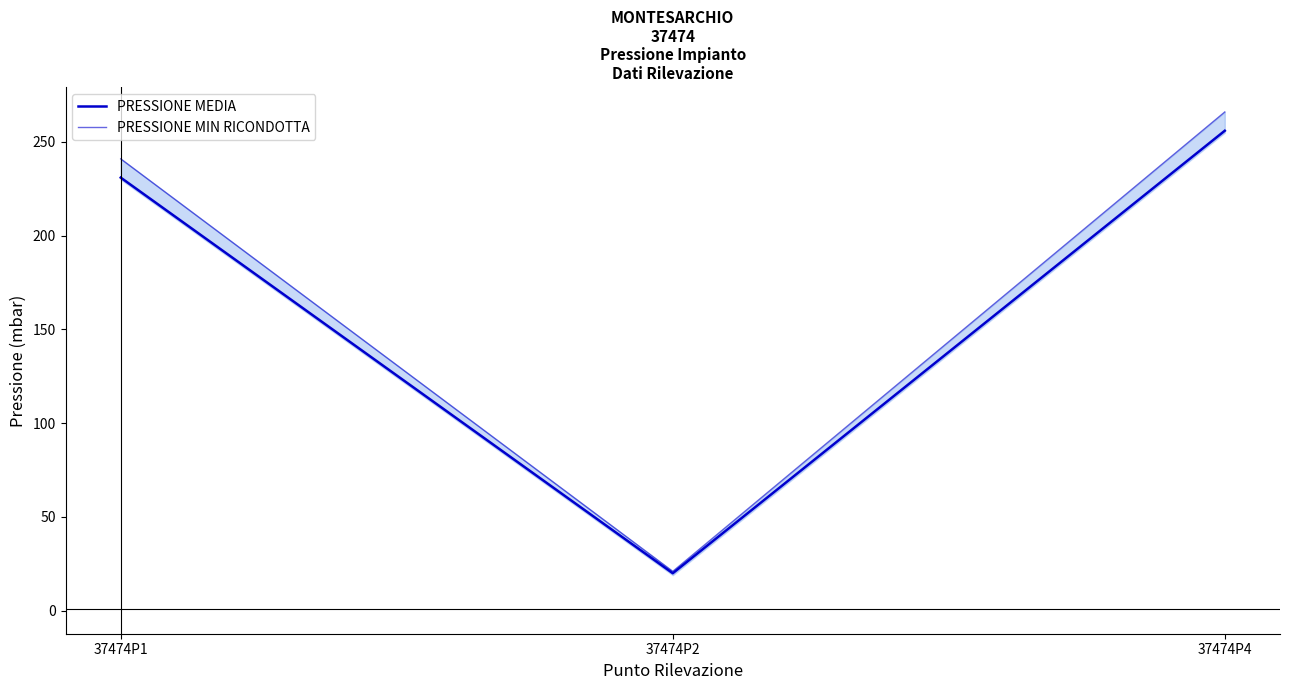

At which label does PRESSIONE MIN RICONDOTTA first exceed 241?

37474P4